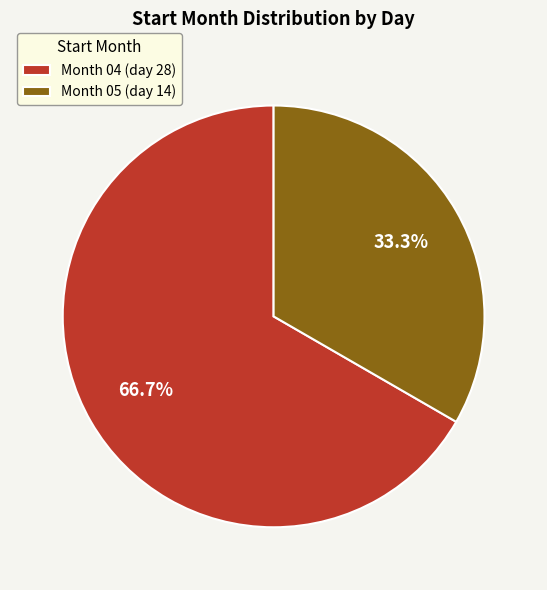

Which slice is the largest?

Month 04 (day 28)